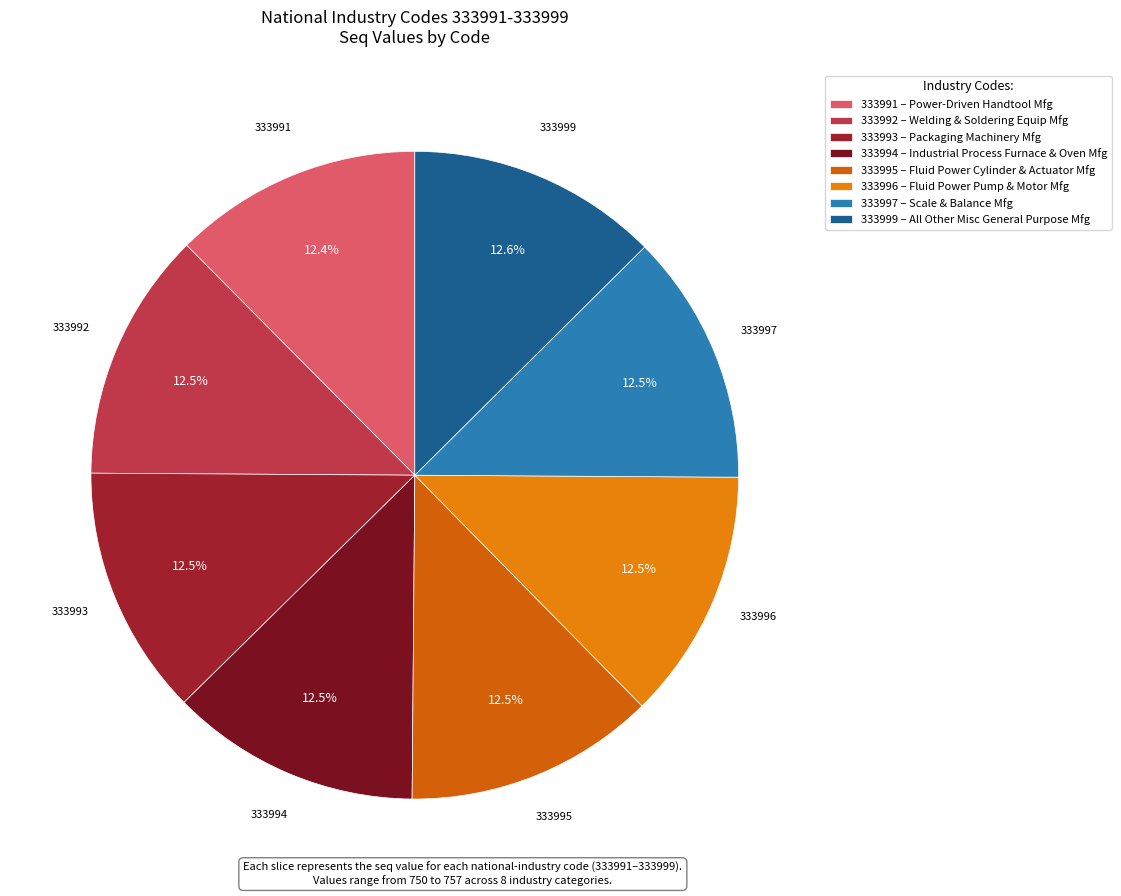

How many slices are in this pie chart?

8